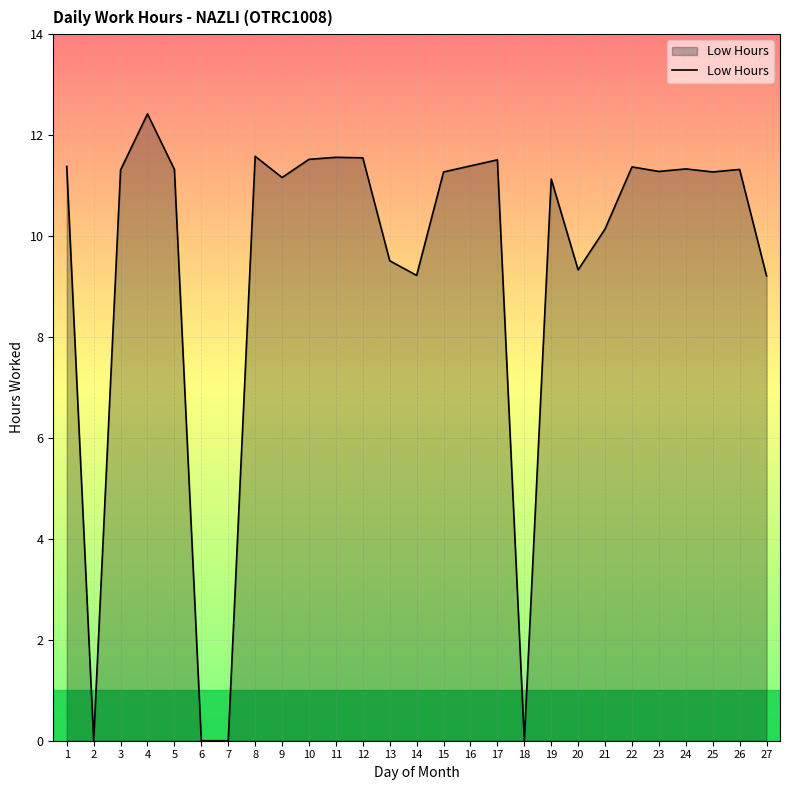

Is it true that the value at 12 is 16.1?

False